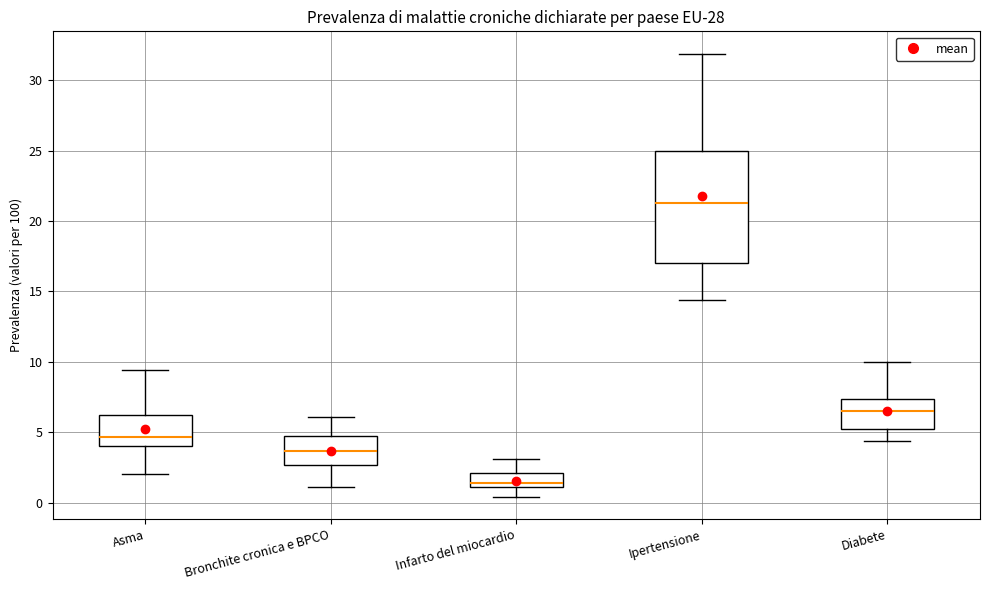

Which box's median line is the highest?

Ipertensione